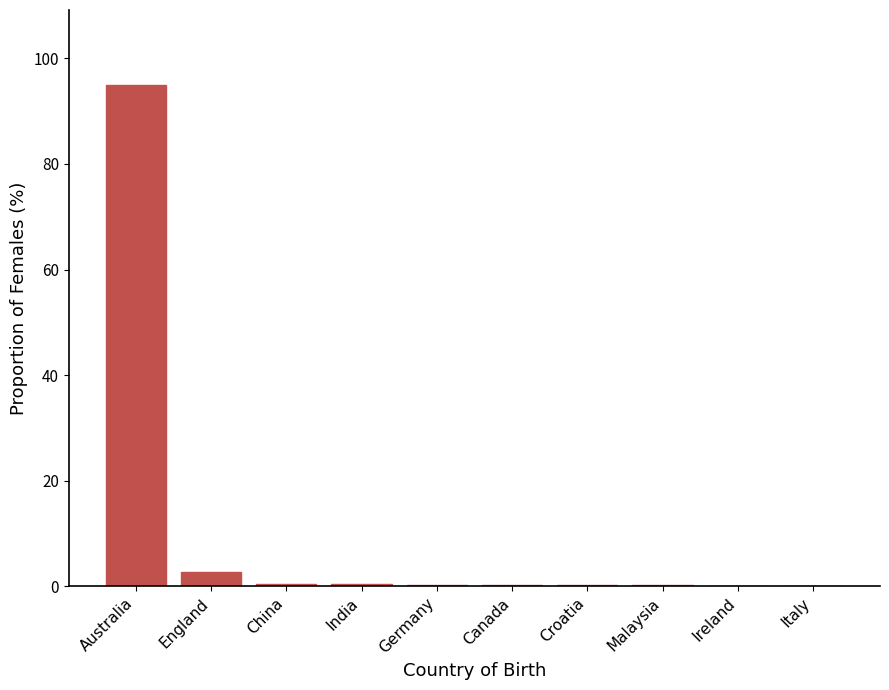

What is the sum of all values?

99.8